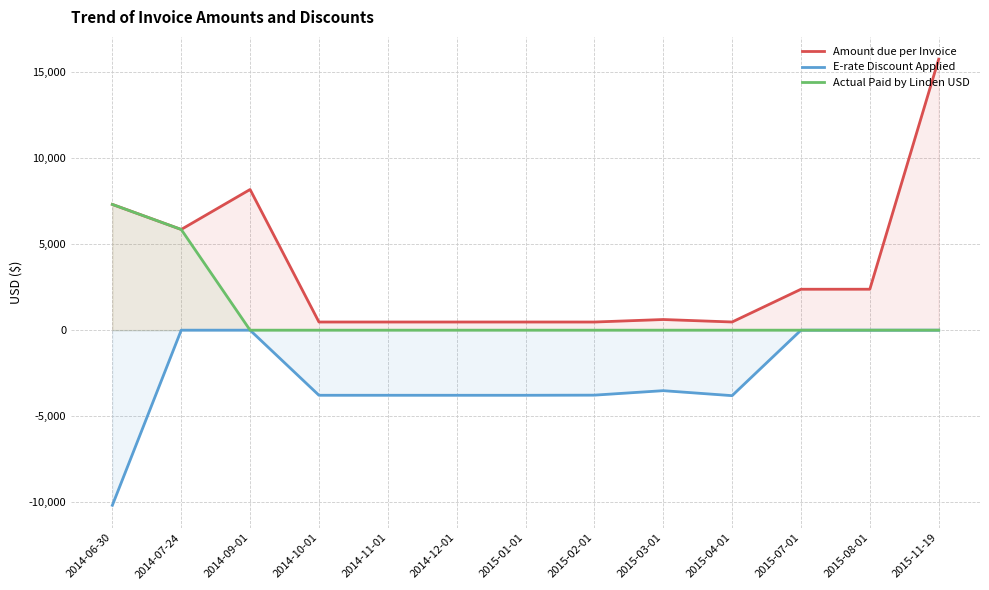

Rank the series by their average value, from highest to lowest.

Amount due per Invoice, Actual Paid by Linden USD, E-rate Discount Applied